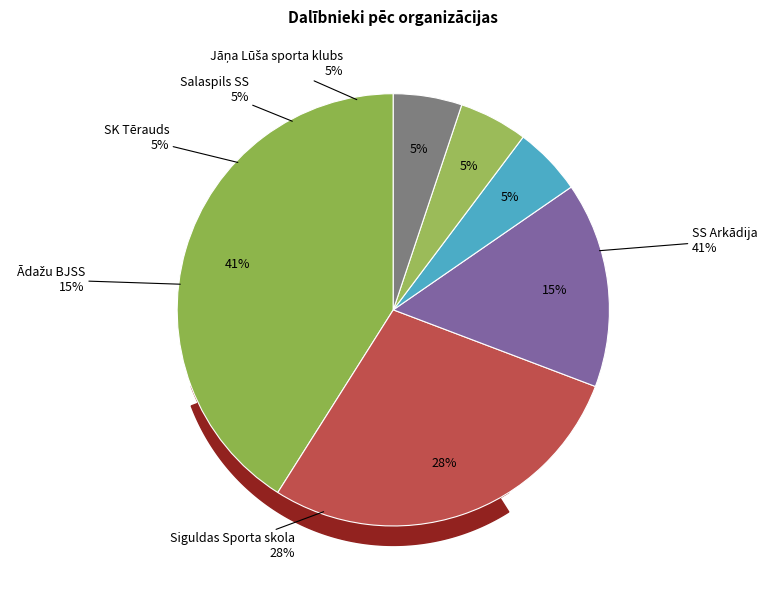

To the nearest percent, what portion does SK Tērauds represent?

5%